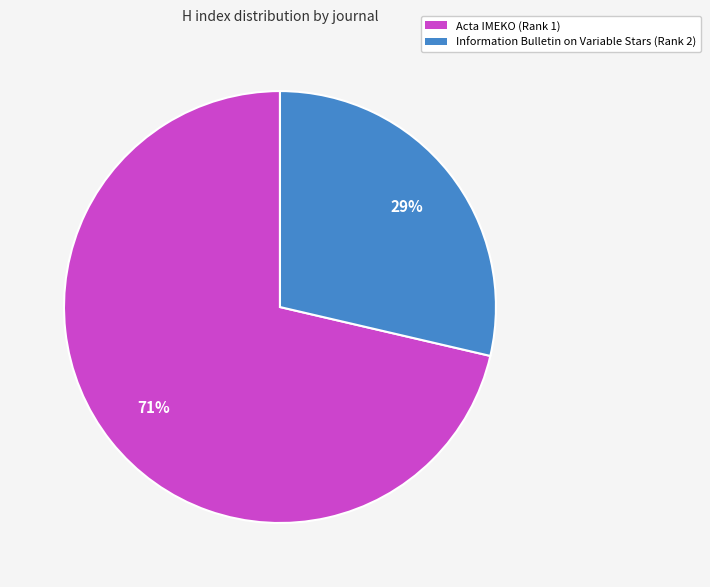

Rank the categories by value from highest to lowest.

Acta IMEKO (Rank 1), Information Bulletin on Variable Stars (Rank 2)